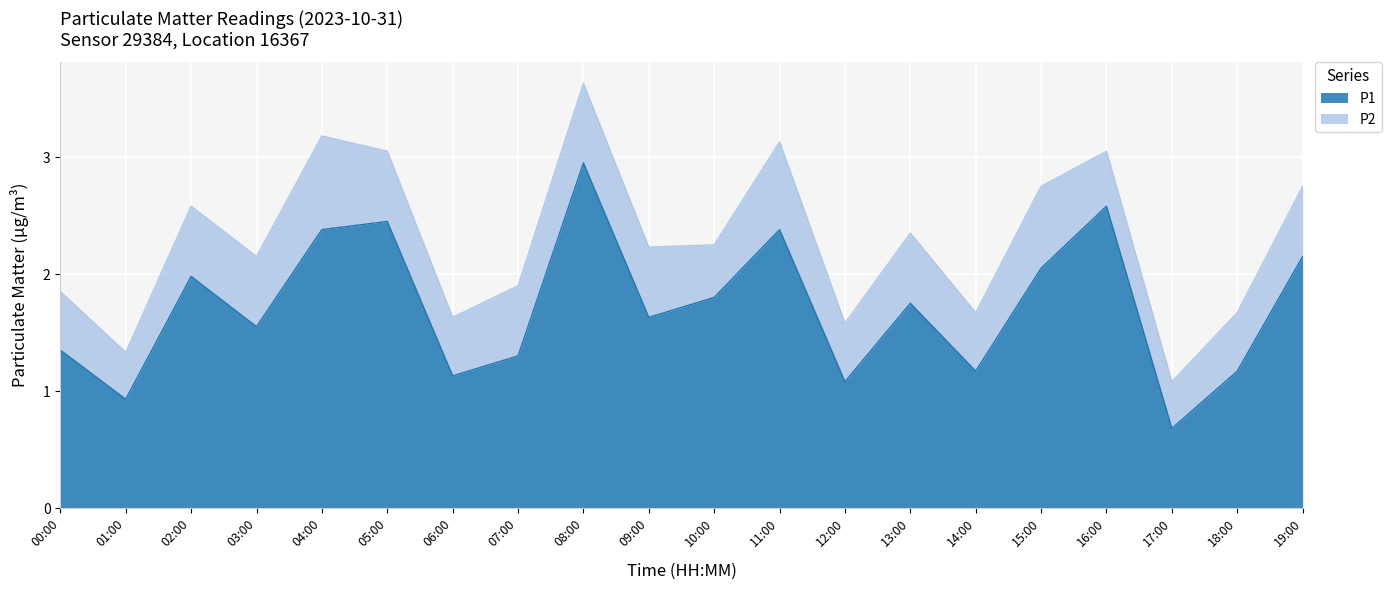

What position from the left is 09:00?

10